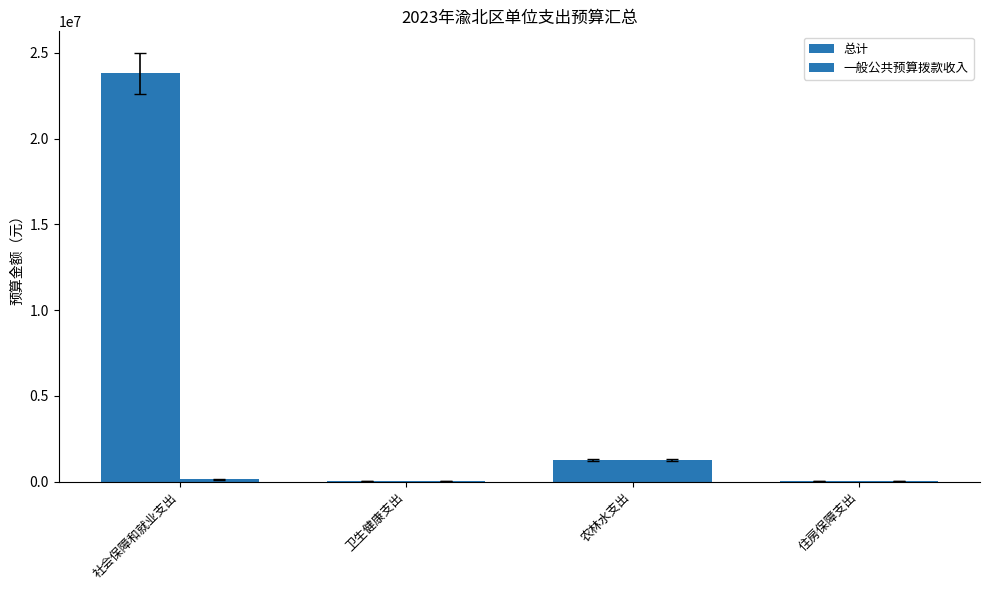

How many groups of bars are there?

4